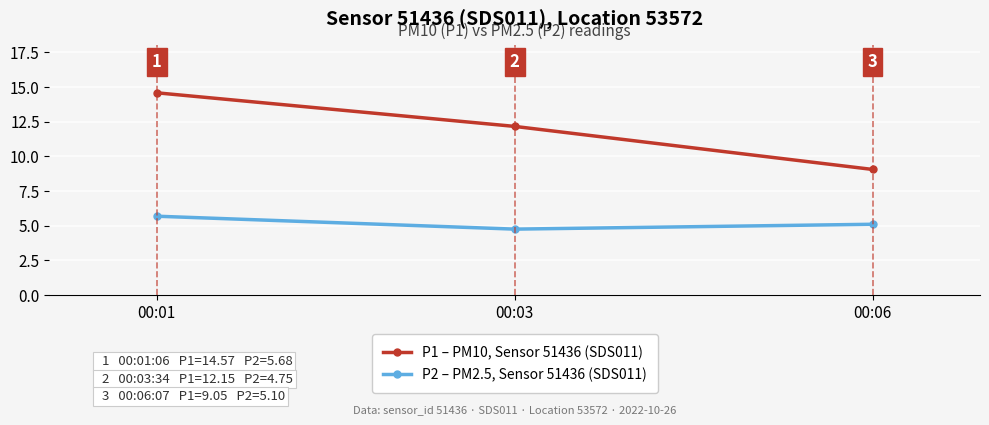

Which series has the largest range (max minus min)?

P1 – PM10, Sensor 51436 (SDS011)